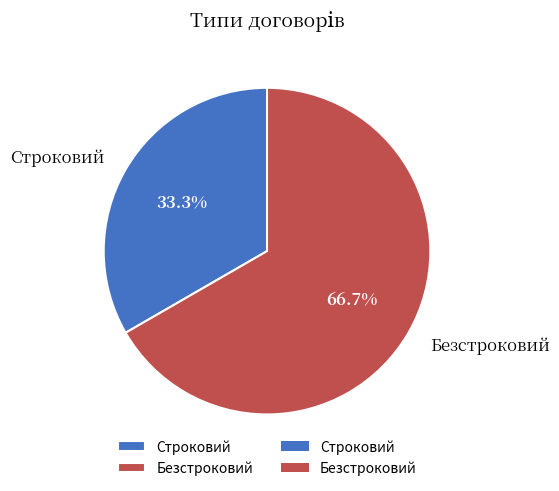

What is the largest slice in the pie chart?

Безстроковий